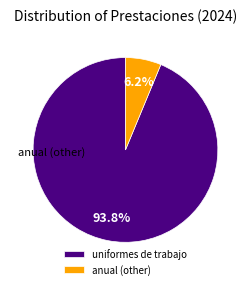

Which slice is the largest?

uniformes de trabajo